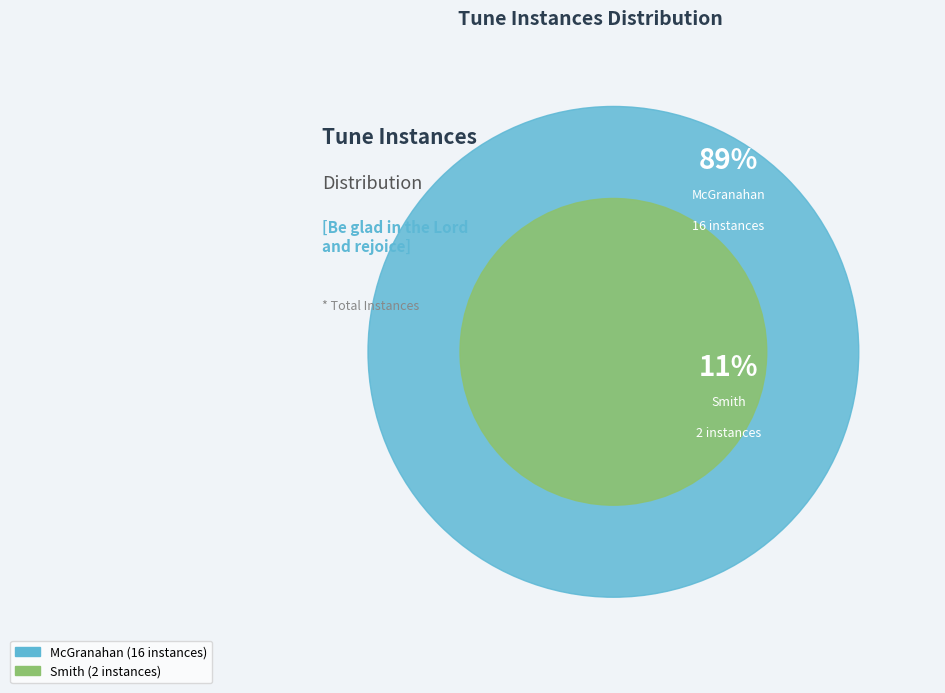

What is the change in value from be_glad_in_the_lord_and_rejoi_mcgranahan to be_glad_in_the_lord_and_rejoice_smith?

-14